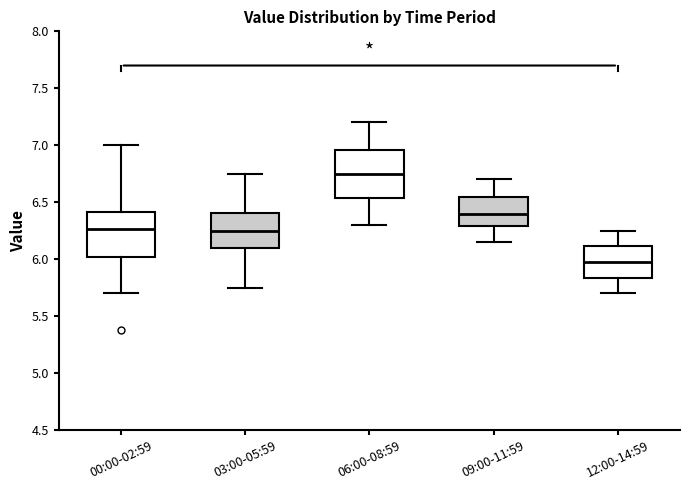

Reading left to right, transcribe this box plot: for each box, give where its median line is, the range the box spans, and where its two whiskers end, as read against the y-axis. The values are not printed on the chart, so give them approximately, as read against the axis.

00:00-02:59: median 6.25, box 6.00 to 6.40, whiskers 5.70 to 7.00
03:00-05:59: median 6.25, box 6.10 to 6.40, whiskers 5.75 to 6.75
06:00-08:59: median 6.75, box 6.55 to 6.95, whiskers 6.30 to 7.20
09:00-11:59: median 6.40, box 6.30 to 6.55, whiskers 6.15 to 6.70
12:00-14:59: median 6.00, box 5.85 to 6.10, whiskers 5.70 to 6.25